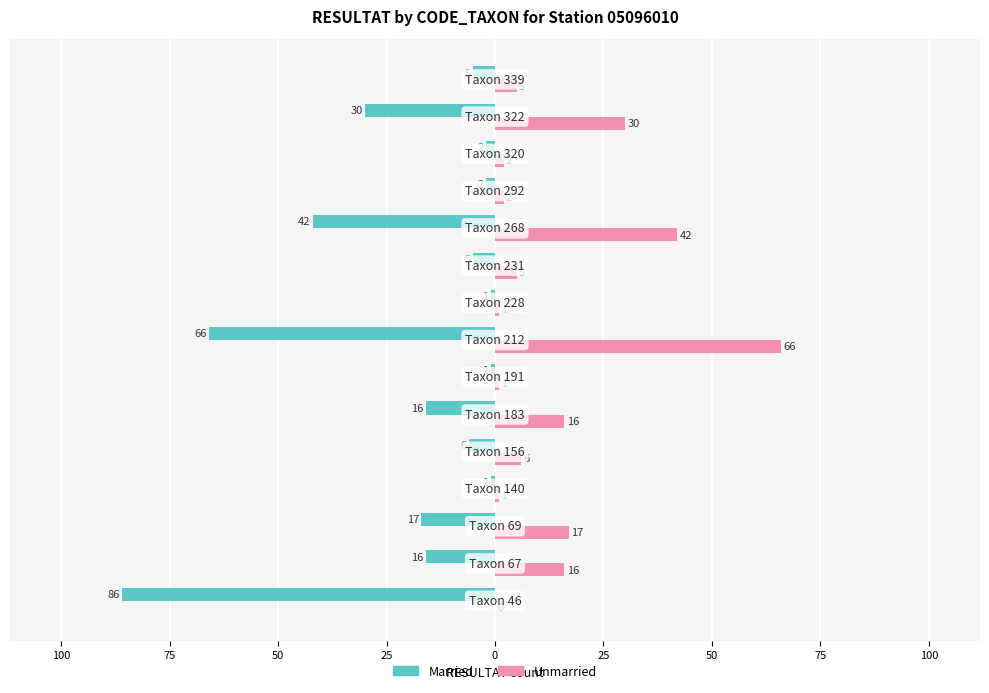

What are all the series names shown in the legend?

Married, Unmarried